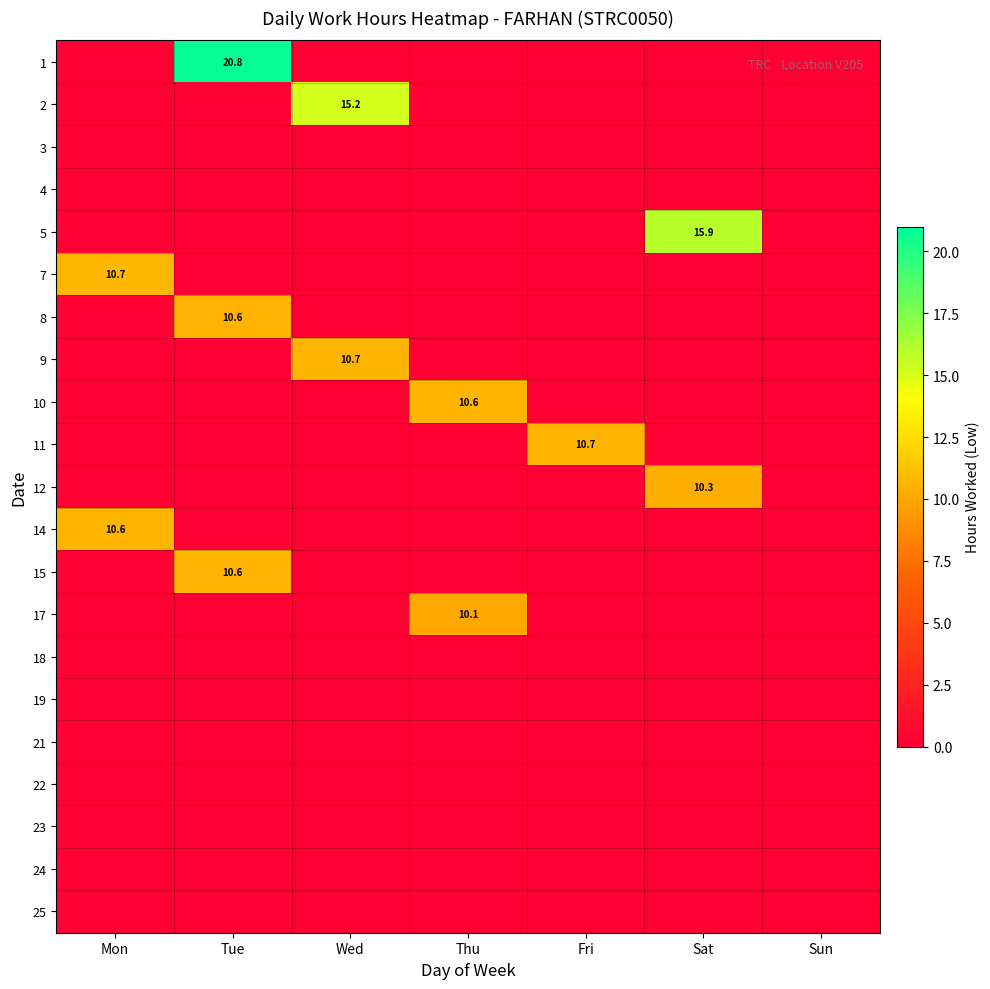

The 9 series shows 10.7 at Wed. True or false?

True